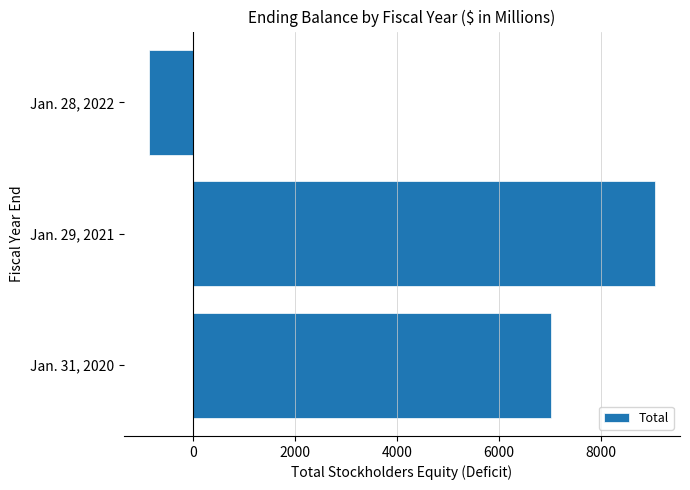

What is the smallest value displayed?

-876